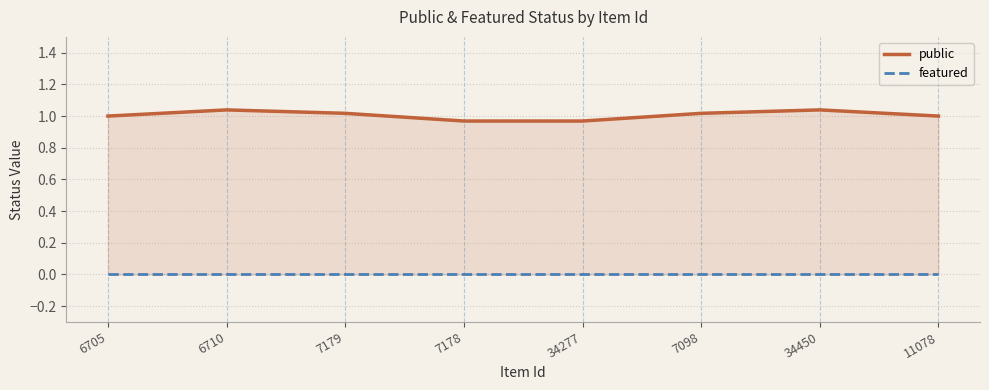

True or false: featured and public cross at least once.

False